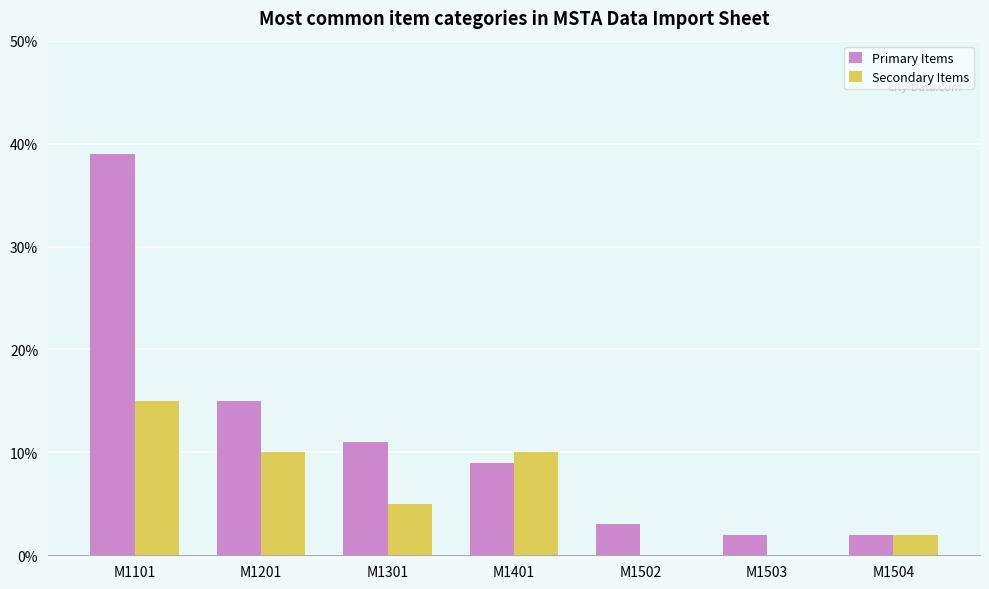

Which category has the highest value across all series?

M1101